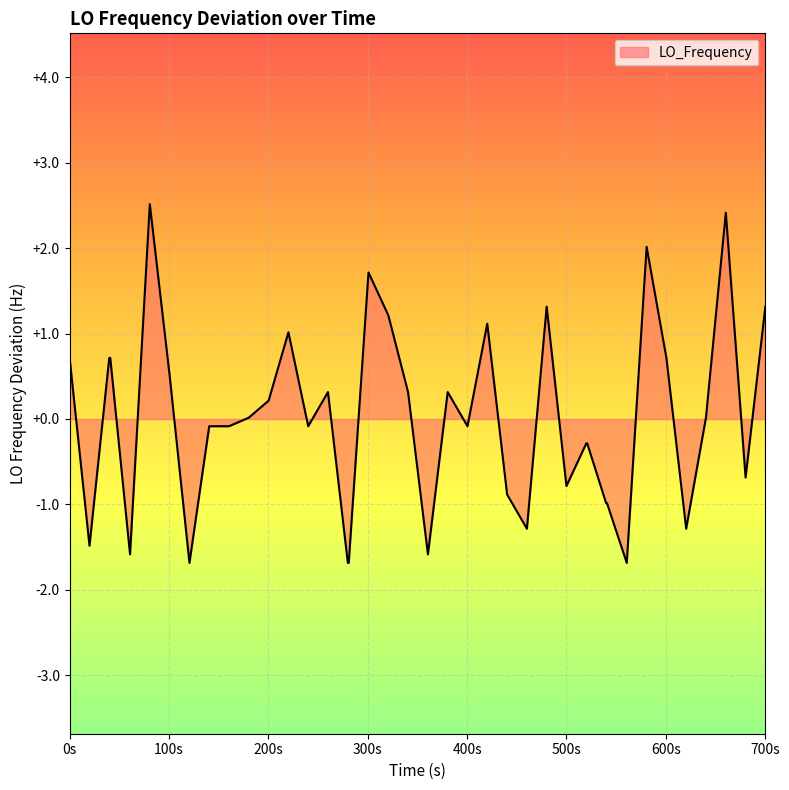

What is the minimum value shown in the chart?

-1.7